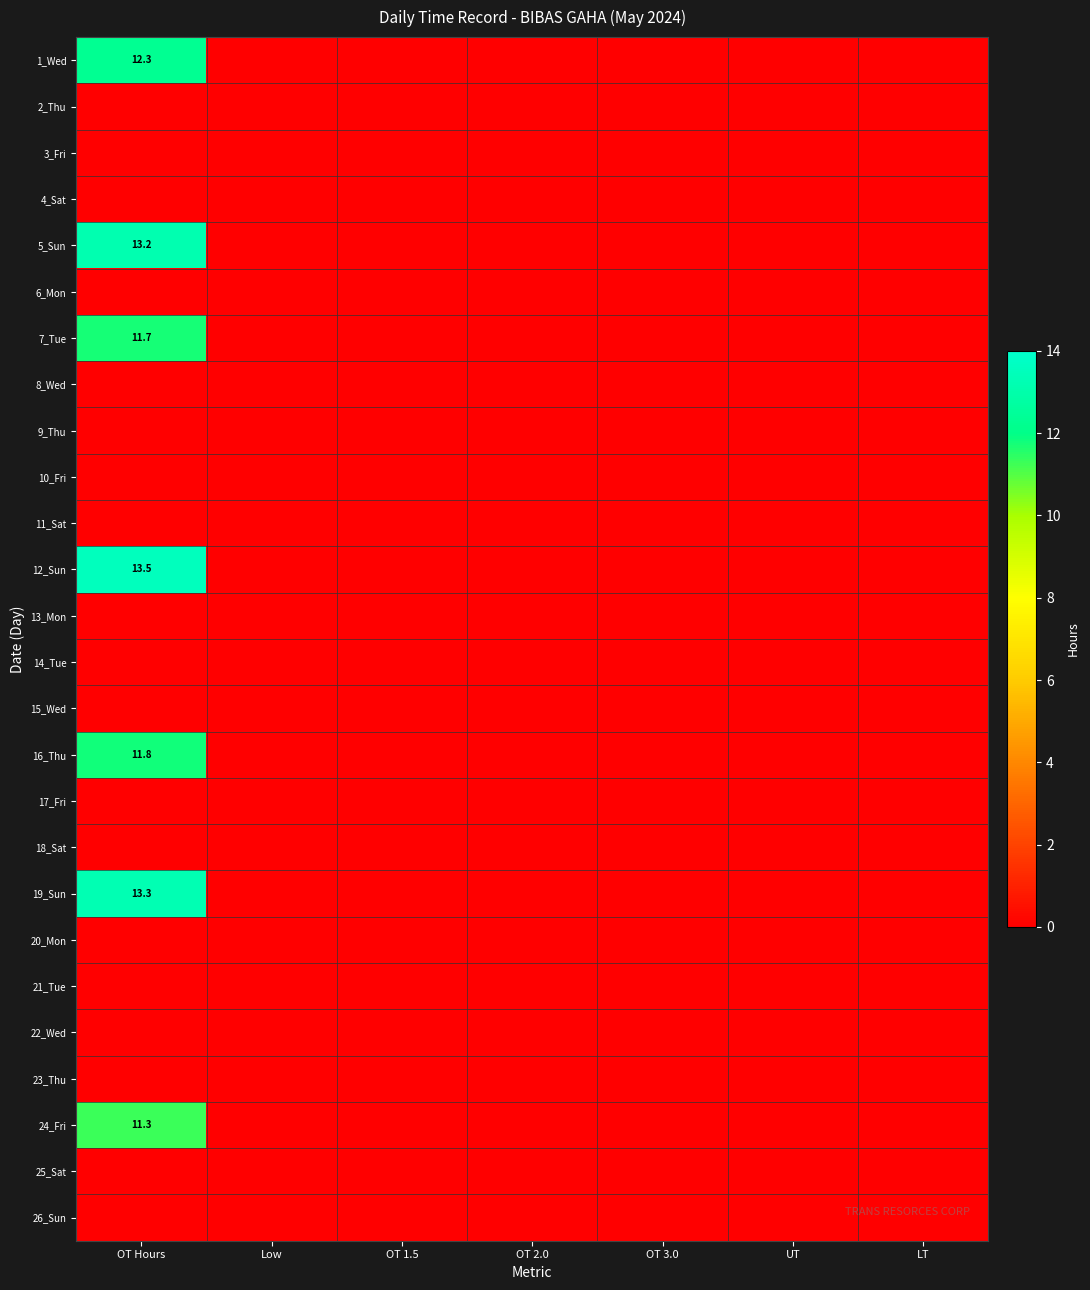

Where is 3_Fri nearest to the value 0?

OT Hours